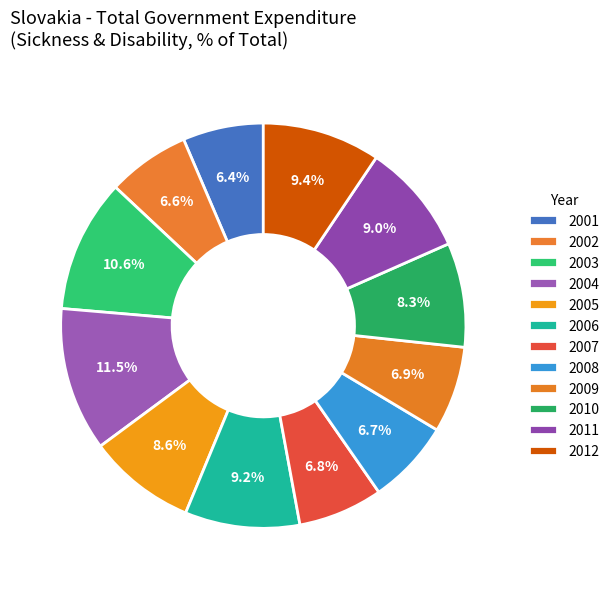

Does 2004 account for over 50% of the chart?

No